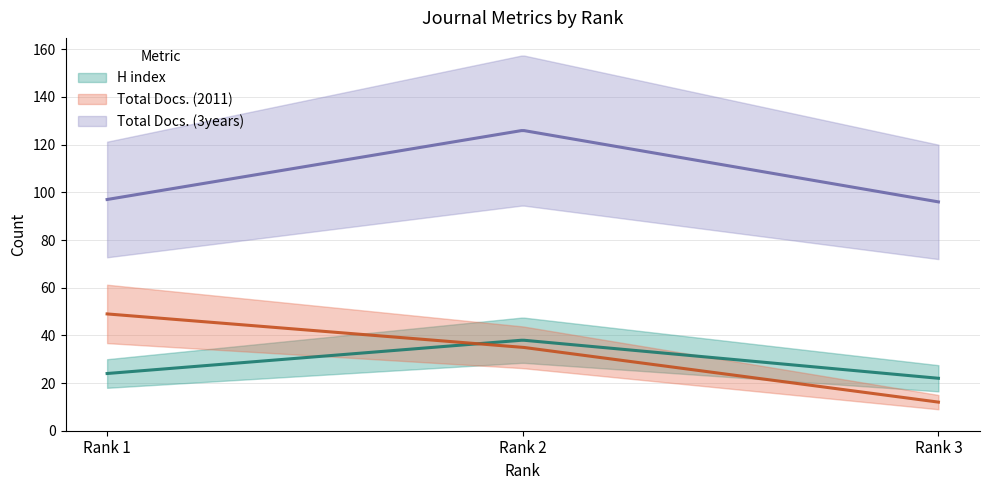

Where does the Total Docs. (3years) series first go above 97?

Rank 2